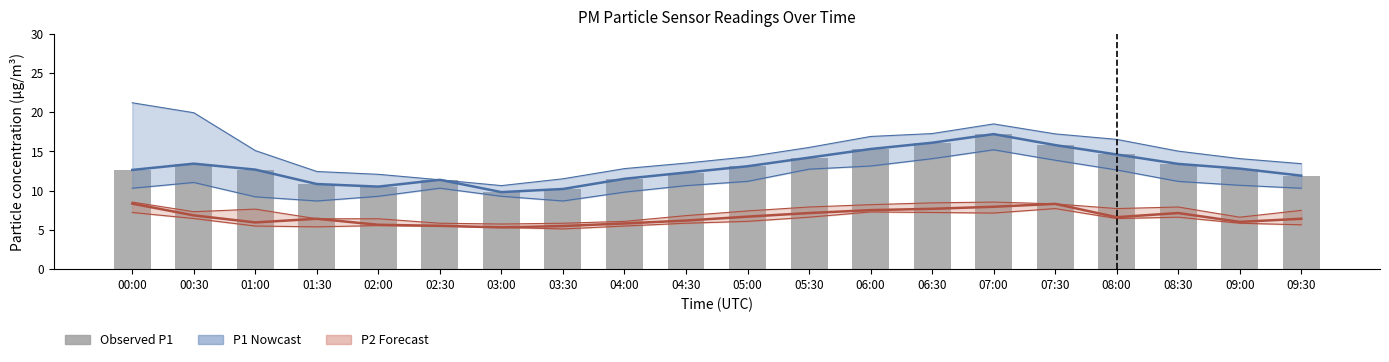

Count the number of categories in the chart.

20